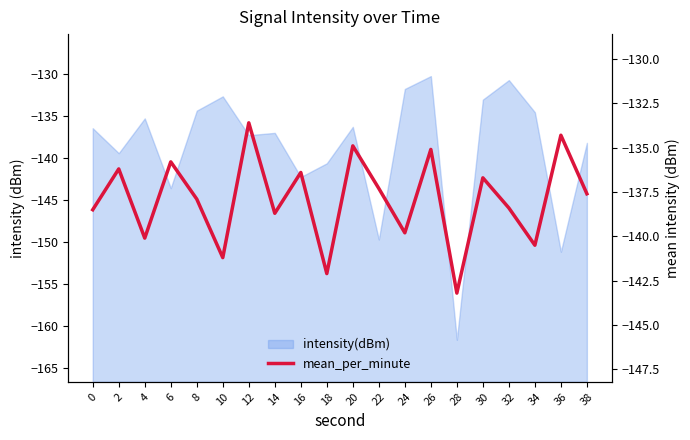

At which category does the chart reach its minimum across all series?

28